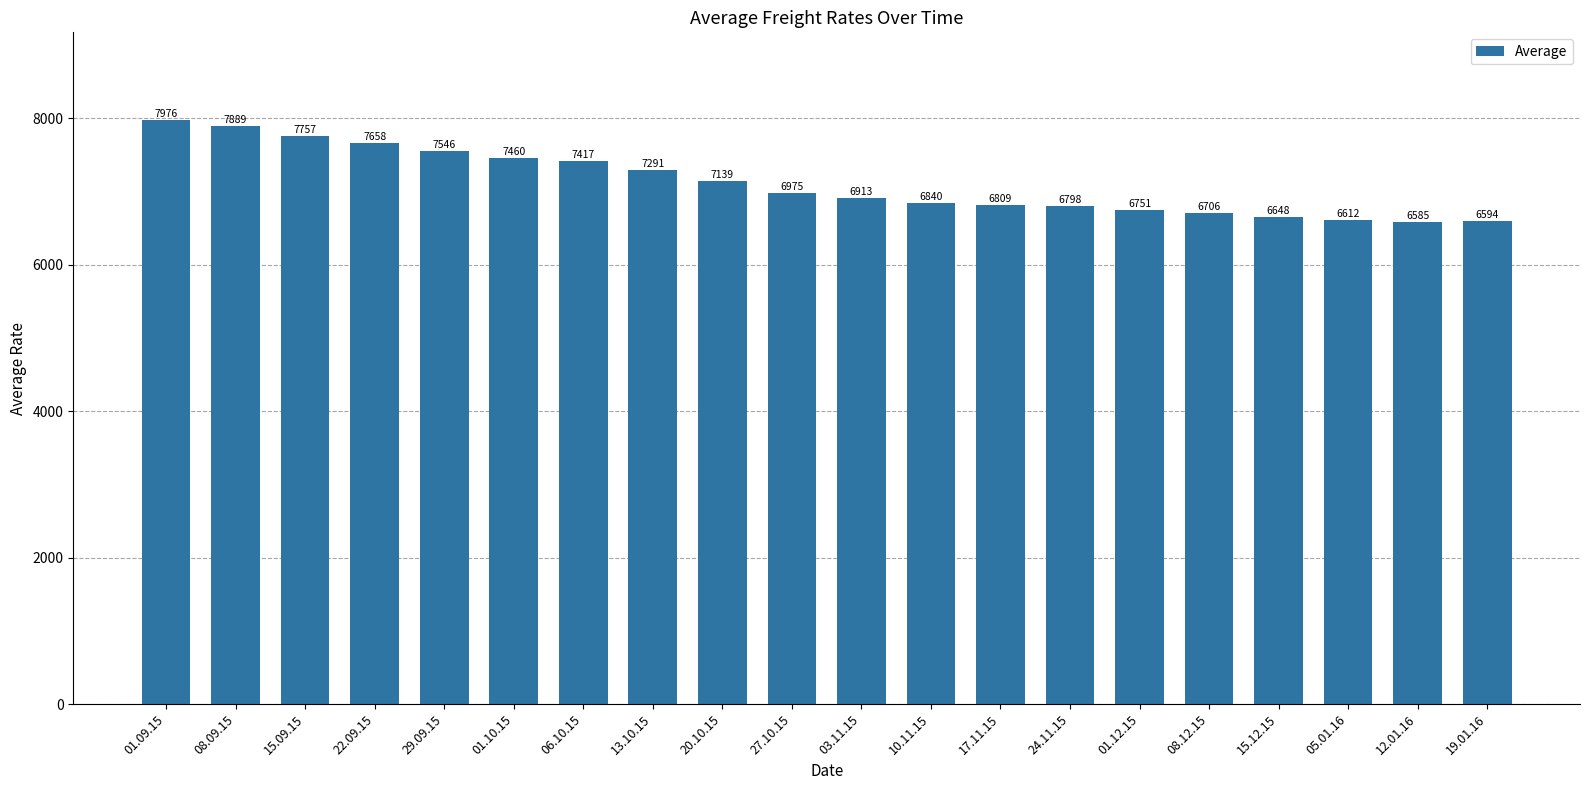

Where does the data first go above 6975?

01.09.15